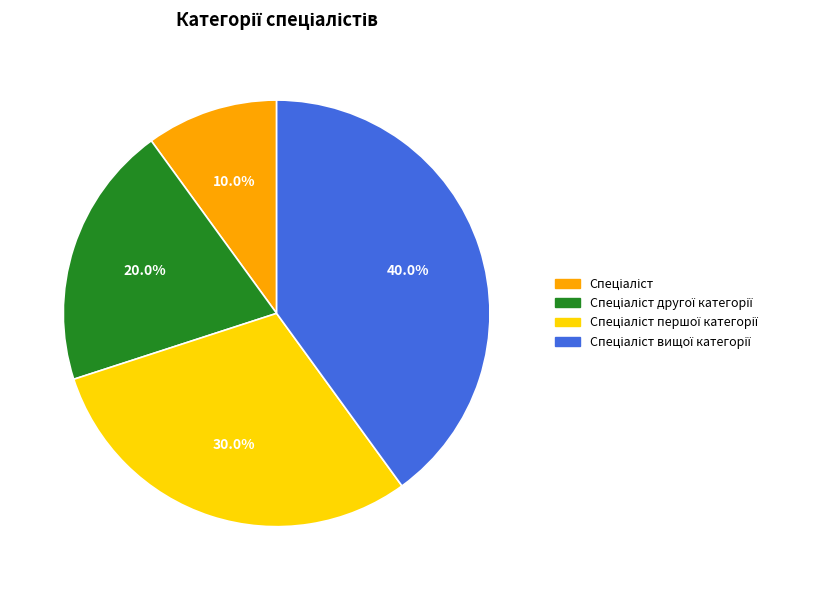

Is there any slice that represents more than half of the pie?

No